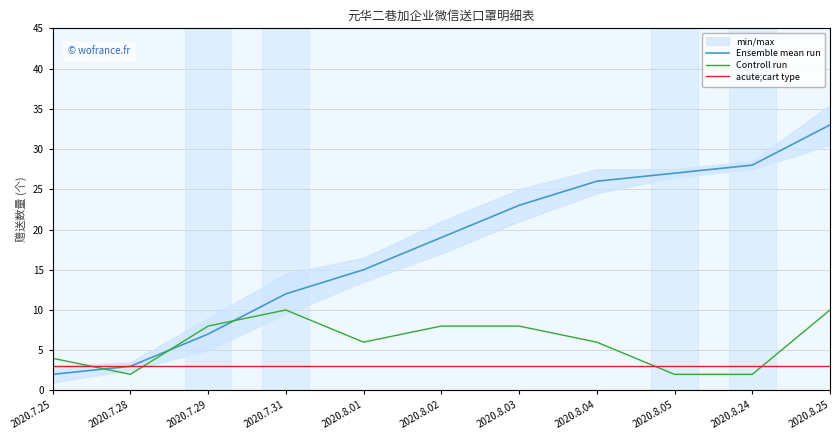

At which label does Ensemble mean run reach its peak?

2020.8.25